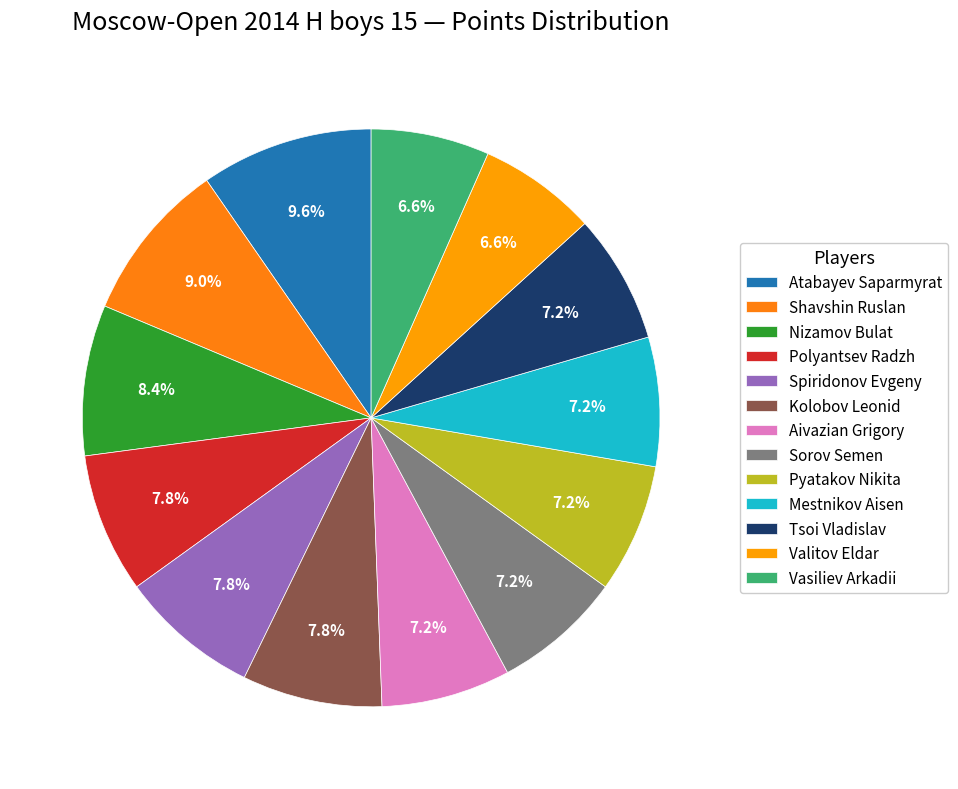

Which has a higher value, Tsoi Vladislav or Spiridonov Evgeny?

Spiridonov Evgeny